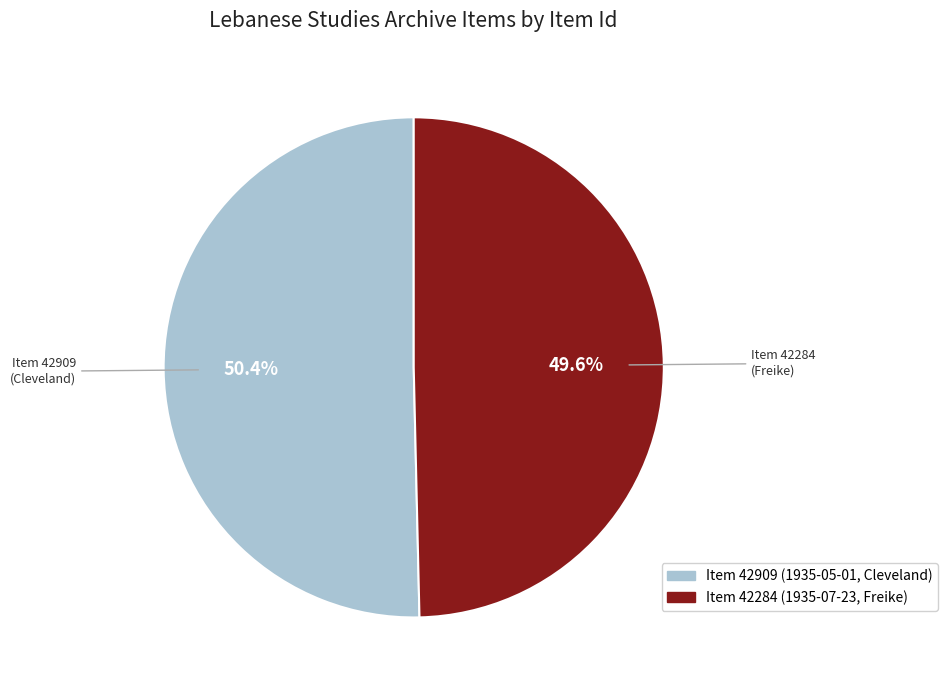

What is the total percentage of Item 42284 (1935-07-23, Freike) and Item 42909 (1935-05-01, Cleveland)?

100.0%